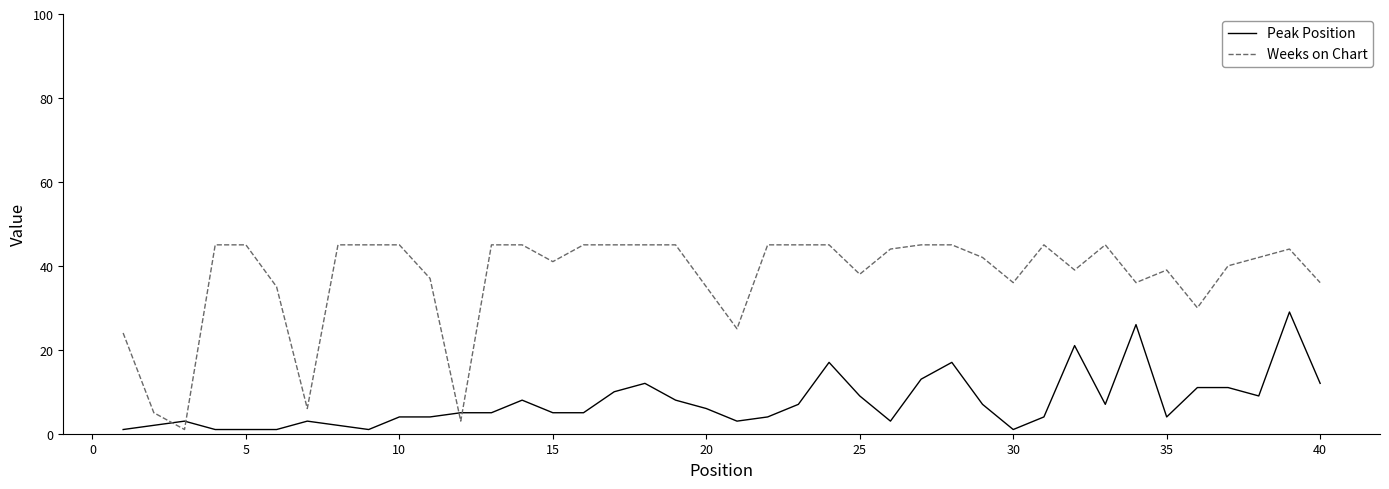

True or false: Weeks on Chart has more than 1 interior local peaks.

True